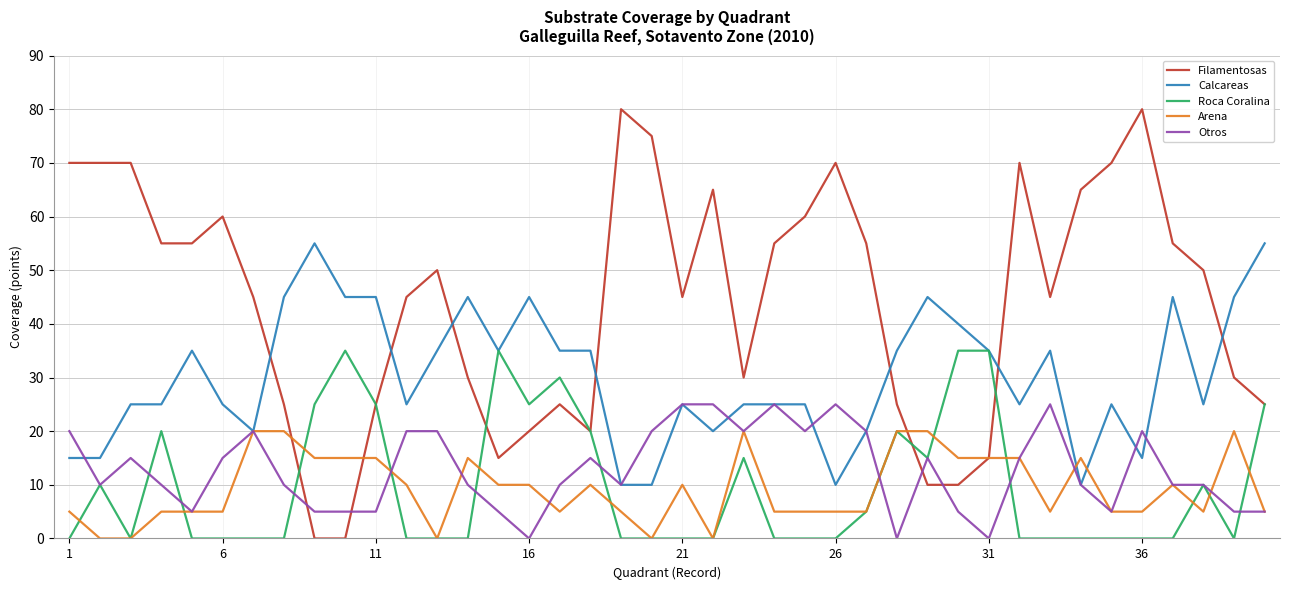

What is the difference between the second highest and minimum values in the Filamentosas series?

80